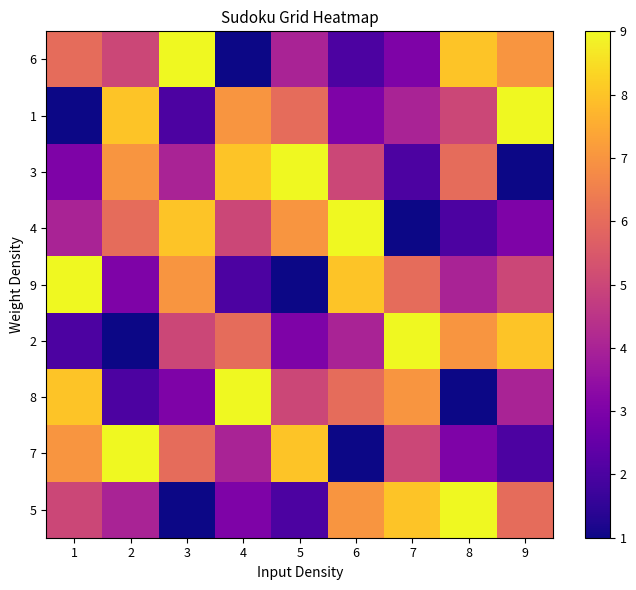

What is the difference between the second highest and minimum values in the 9 series?

7